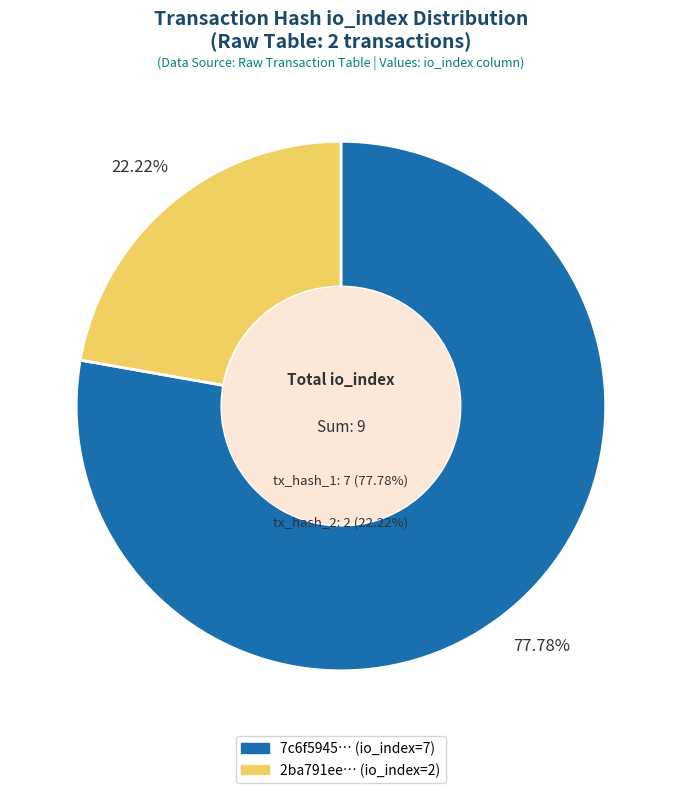

To the nearest percent, what is the difference between the largest and smallest slice percentages?

56%